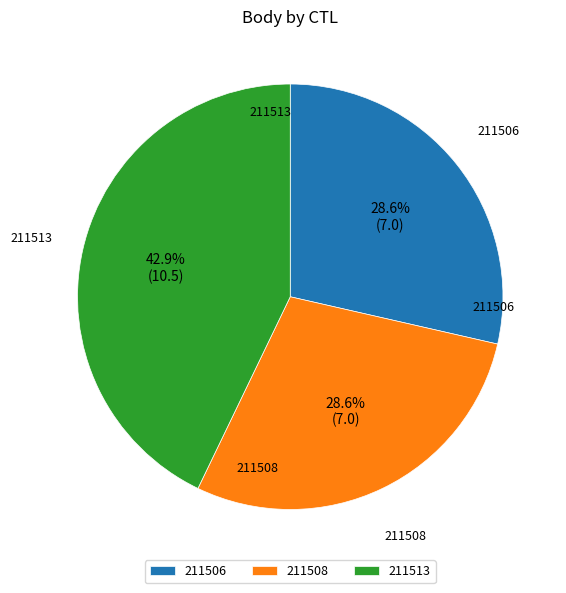

What is the ratio of the value at 211513 to the value at 211506?

1.5